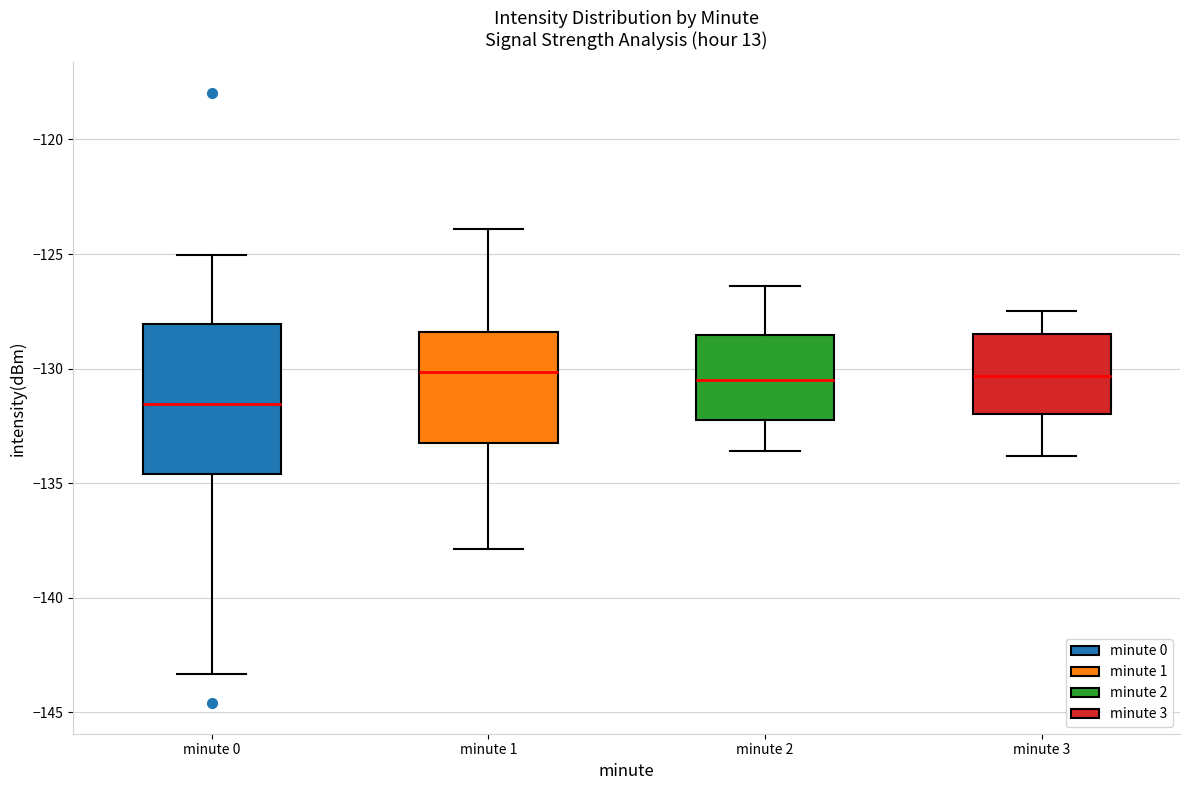

Reading left to right, read every box against the y-axis: the position of its median line, the range the box covers, and the ends of its whiskers. The values are not printed on the chart, so give them approximately, as read against the axis.

minute 0: median -131.5, box -134.5 to -128.0, whiskers -143.5 to -125.0
minute 1: median -130.0, box -133.0 to -128.5, whiskers -138.0 to -124.0
minute 2: median -130.5, box -132.0 to -128.5, whiskers -133.5 to -126.5
minute 3: median -130.5, box -132.0 to -128.5, whiskers -134.0 to -127.5